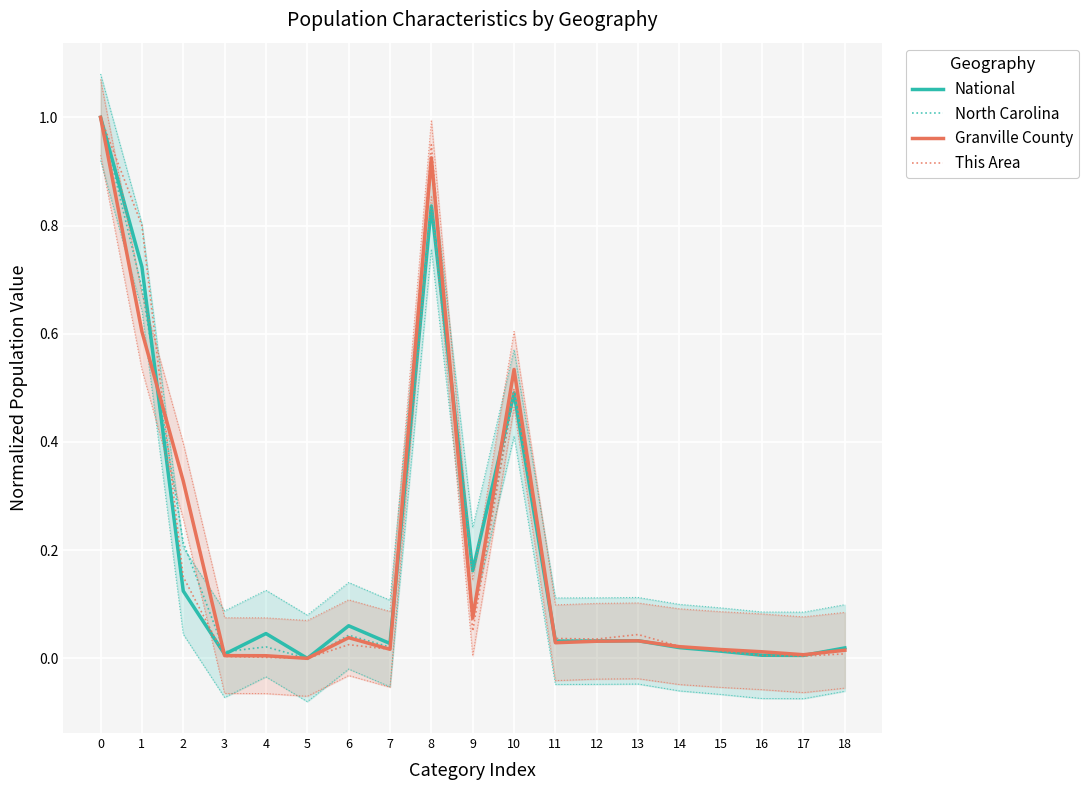

What is the difference between the second highest and minimum values in the North Carolina series?

0.9